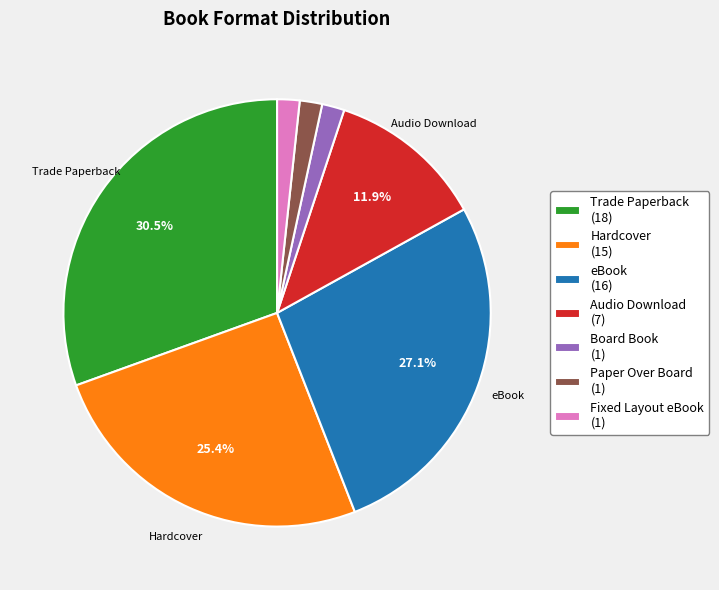

Does Hardcover represent more than half of the total?

No